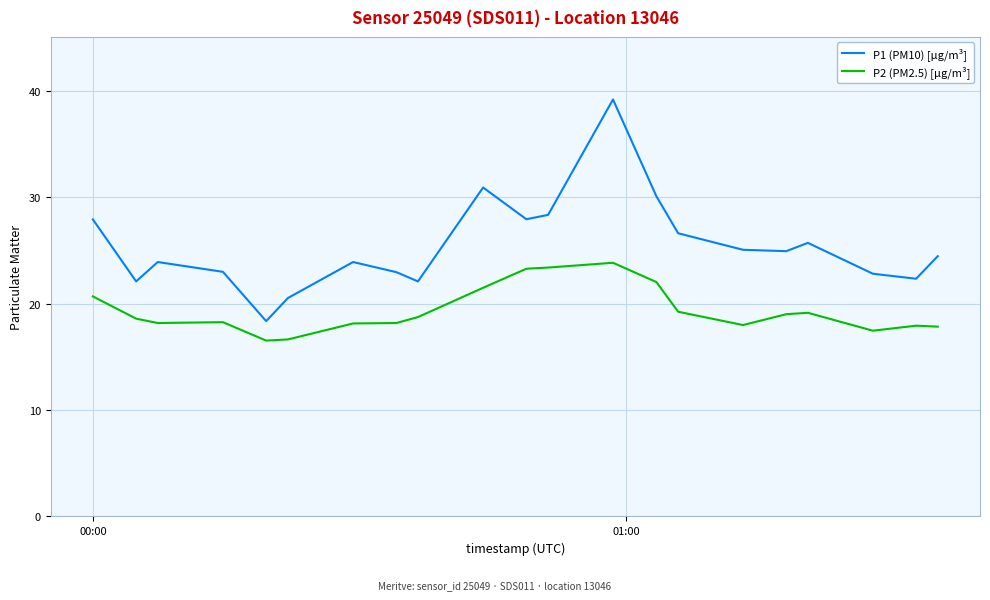

True or false: P2 (PM2.5) [µg/m³] and P1 (PM10) [µg/m³] cross at least once.

False